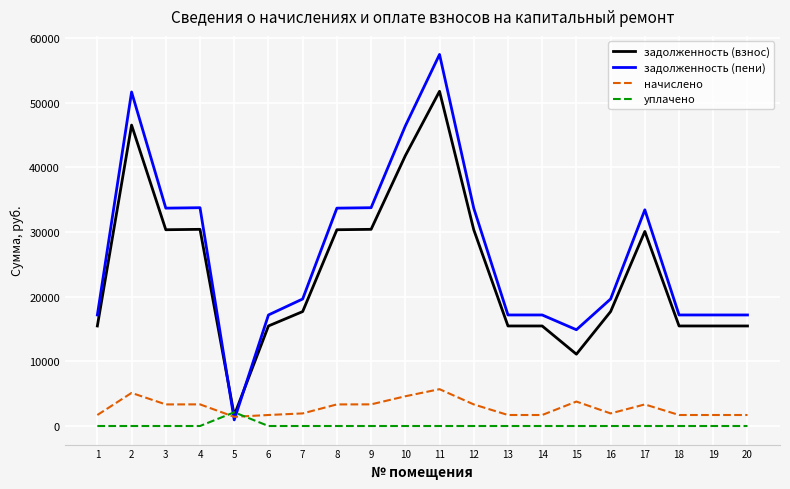

At how many categories does at least one series exceed 47877?

2